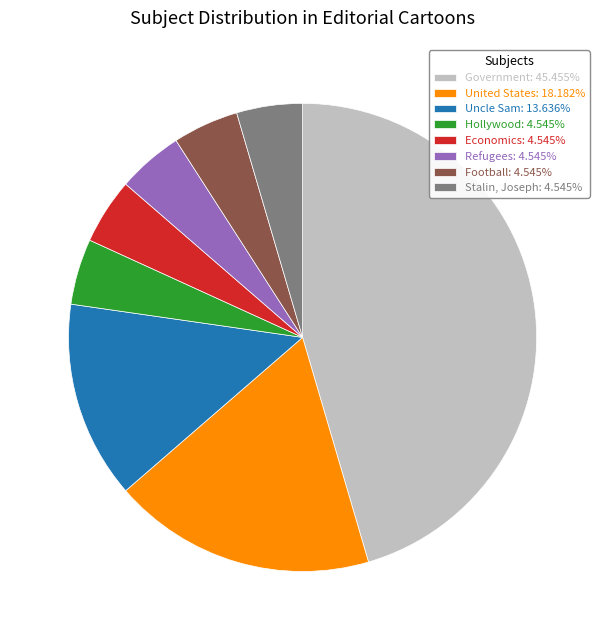

What is the ratio of the value at Hollywood to the value at Football?

1.0